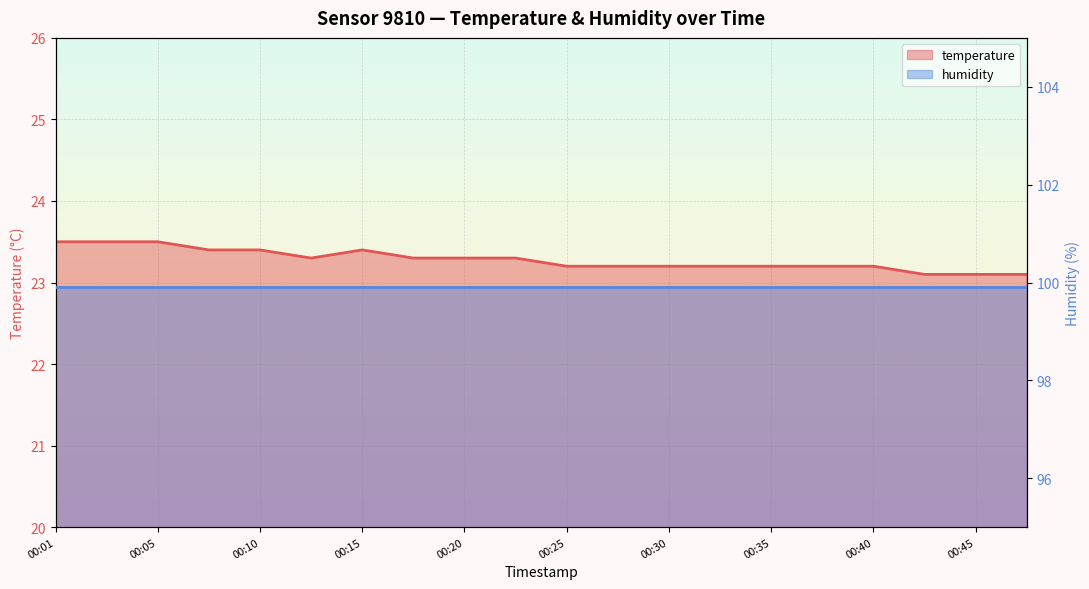

What value does the data have at 00:01?

23.5